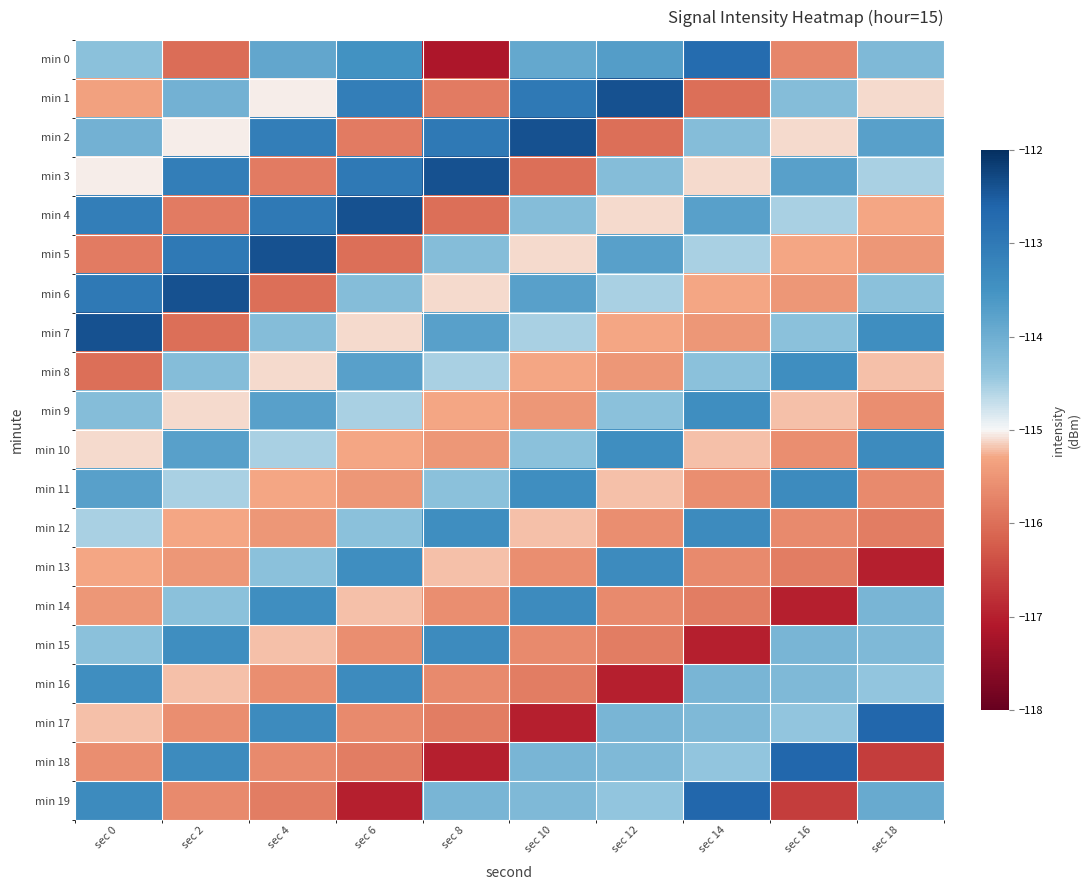

Which series changed the most between sec 2 and sec 14?

min 15